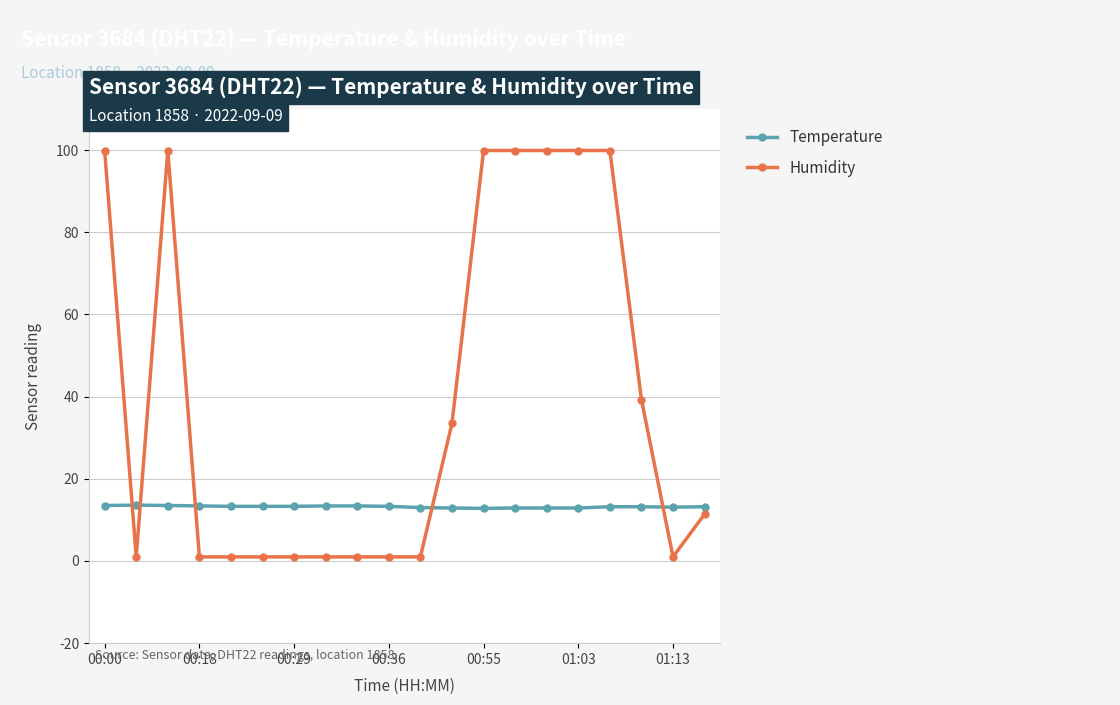

Rank the series by their maximum value, from highest to lowest.

Humidity, Temperature